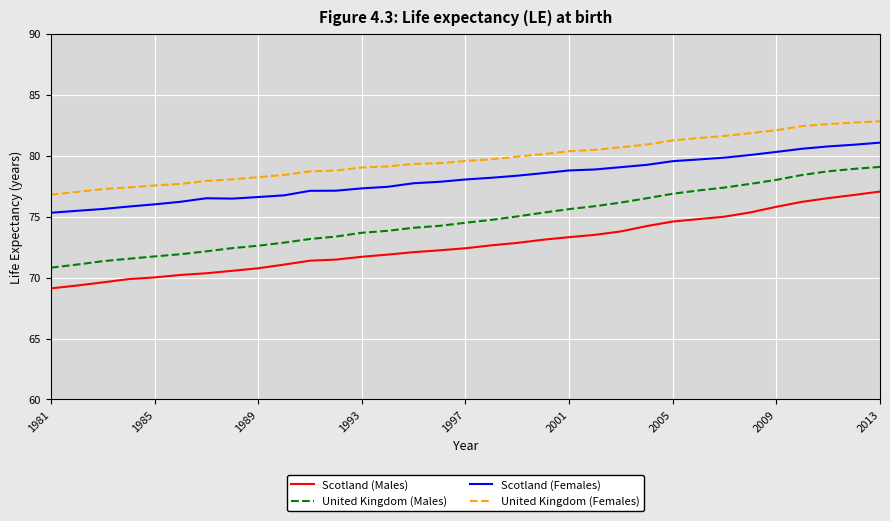

Which series has the widest spread of values?

United Kingdom (Males)